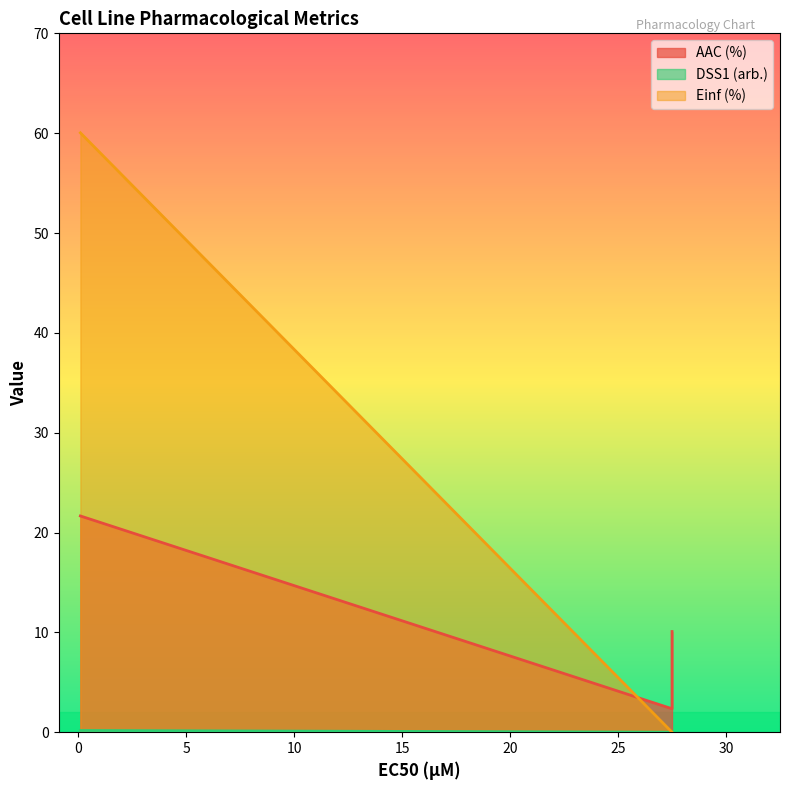

Is the value of DSS1 (arb.) at CTRPv2 (27.5) greater than the value of Einf (%) at CTRPv2 (27.5)?

Yes